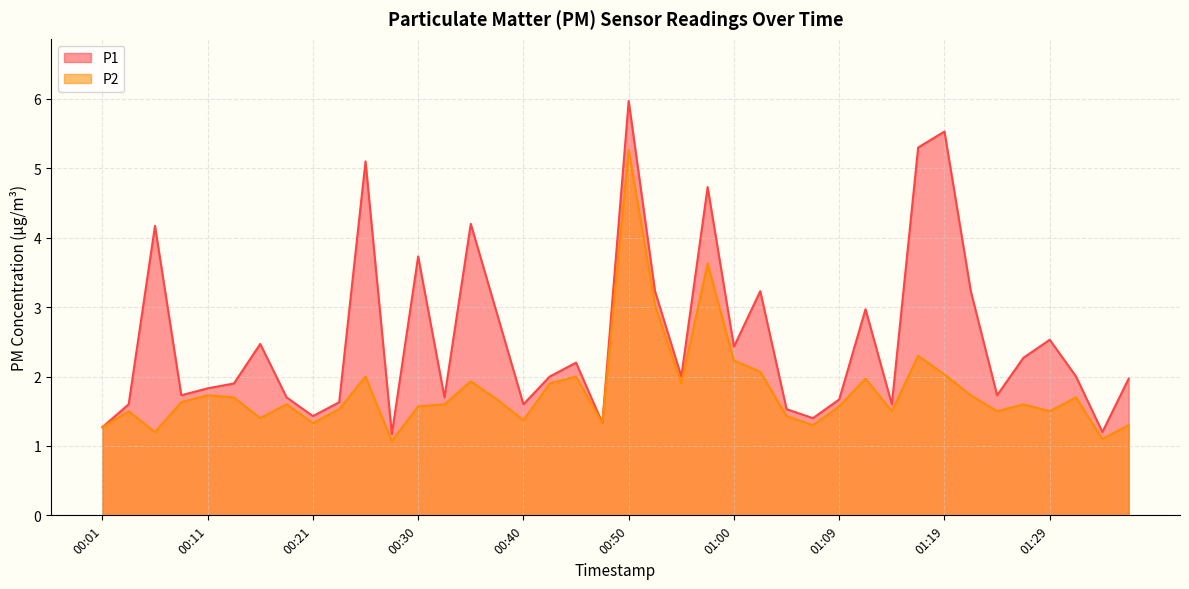

Between 01:29 and 00:50, which is larger?

00:50